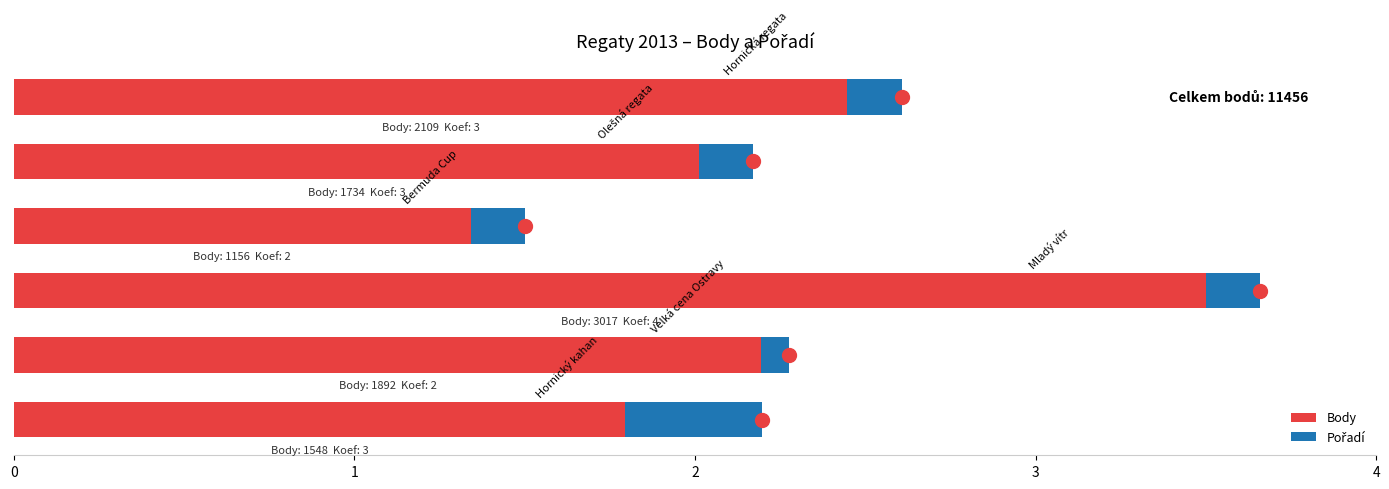

What is the maximum value for Body?

3.5